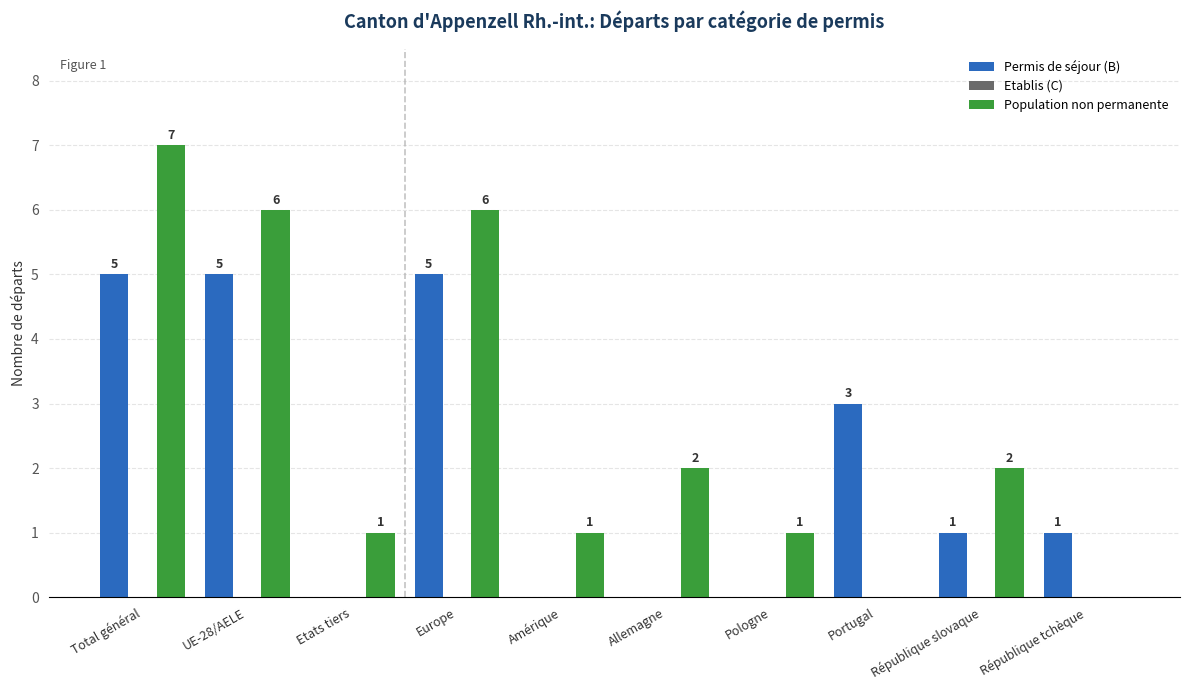

How many groups of bars are there?

10